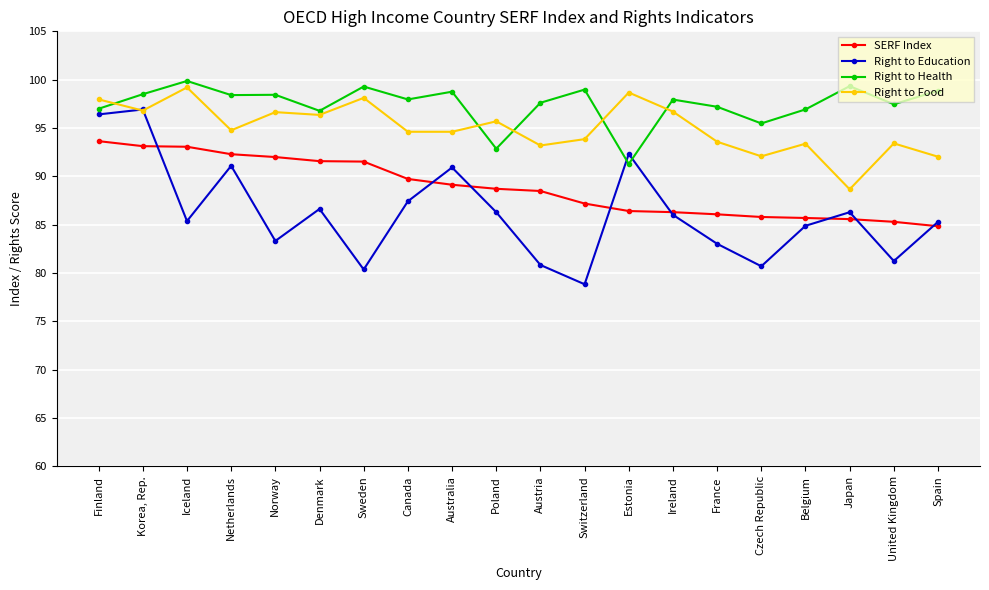

What is the average value of the Right to Food series?

95.0